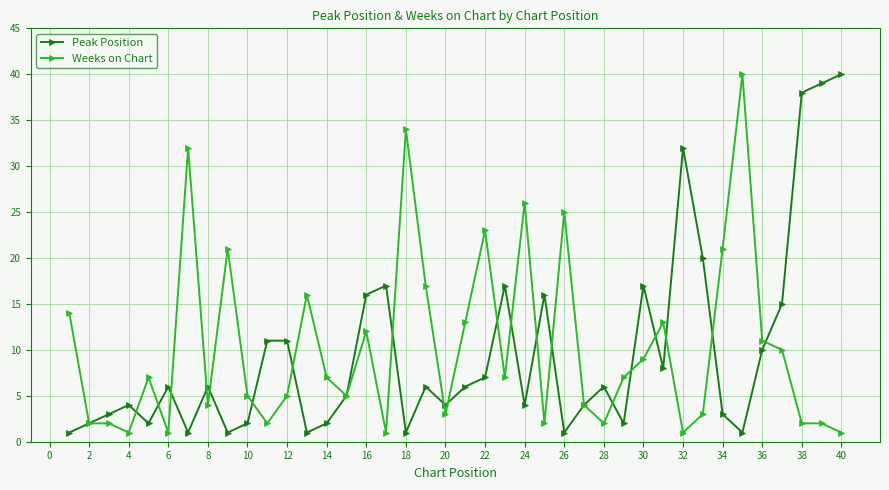

At how many categories does at least one series exceed 31?

7